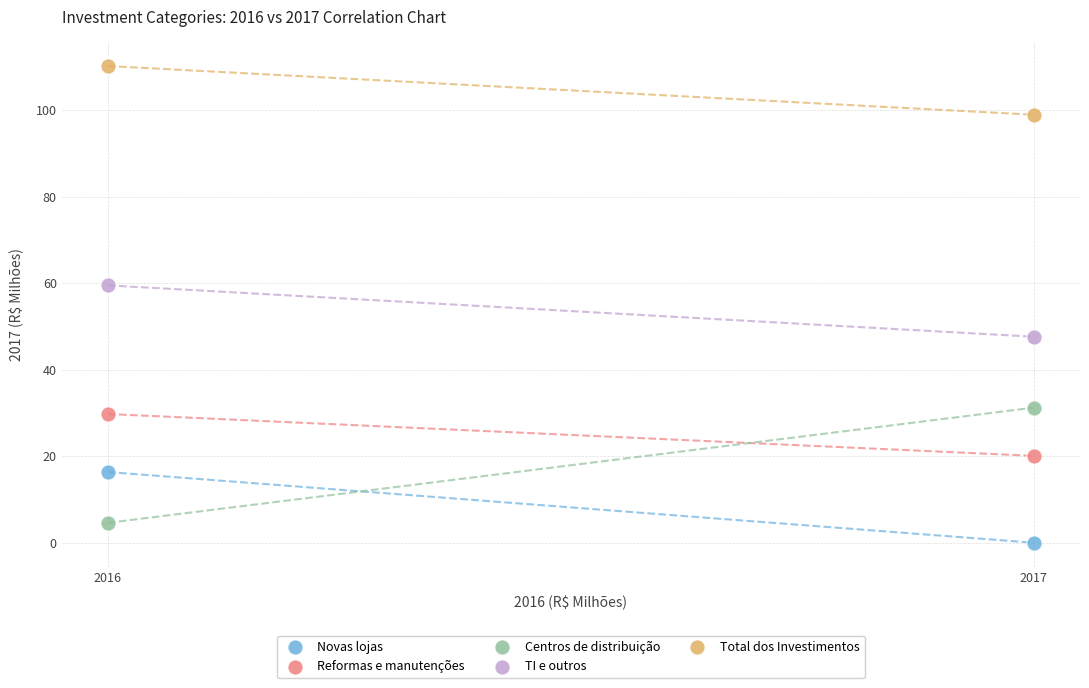

Across all data points, what is the average X value?

2016.5